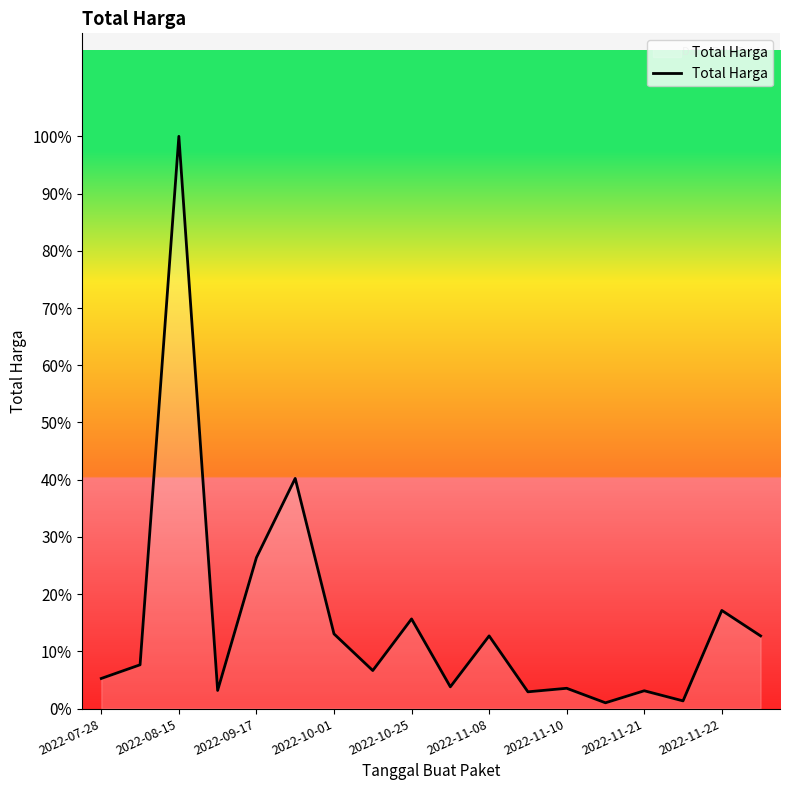

Does the chart have visible grid lines?

No